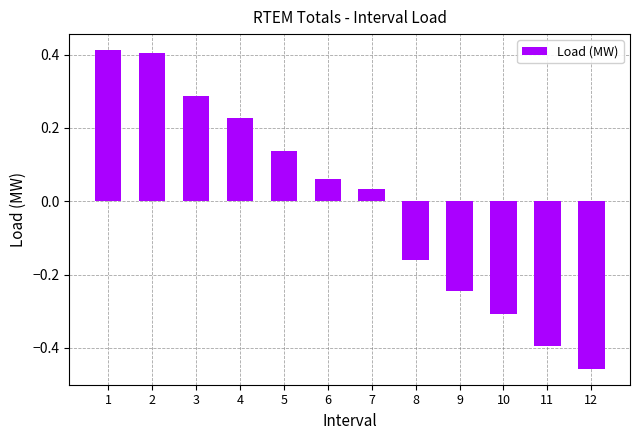

The value at 11 is -0.4. True or false?

True